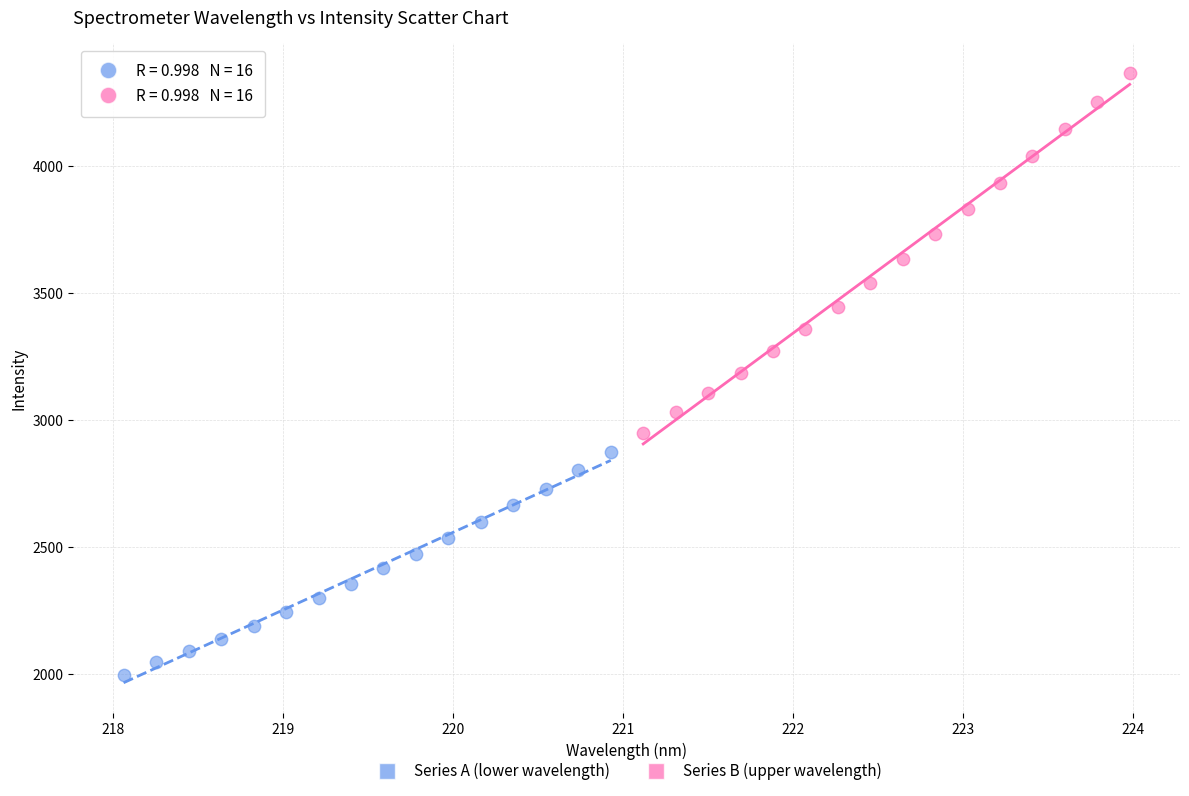

Which series has the widest spread of Y values?

Series B (upper wavelength)